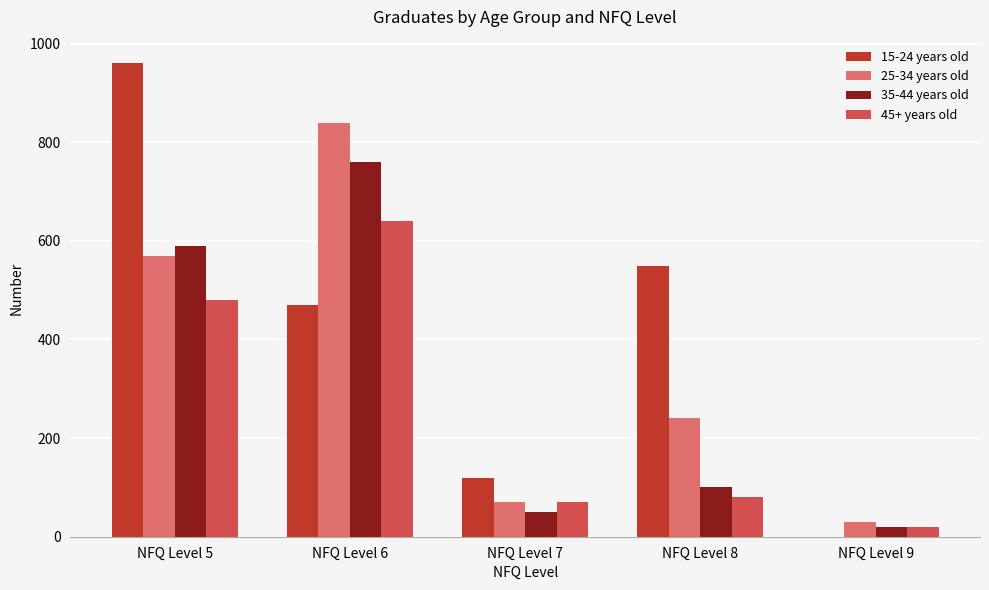

What is the difference between the 15-24 years old values at NFQ Level 5 and NFQ Level 8?

410